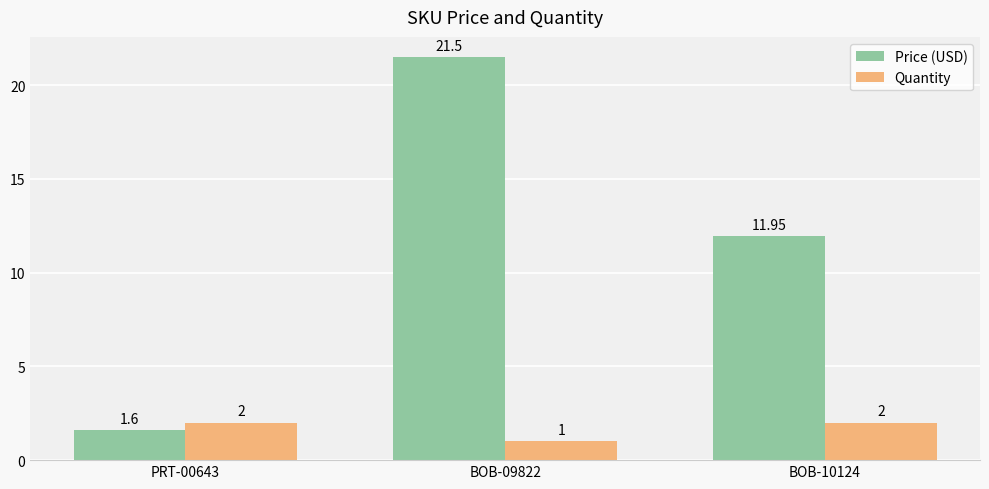

How many bars are there in each group?

2